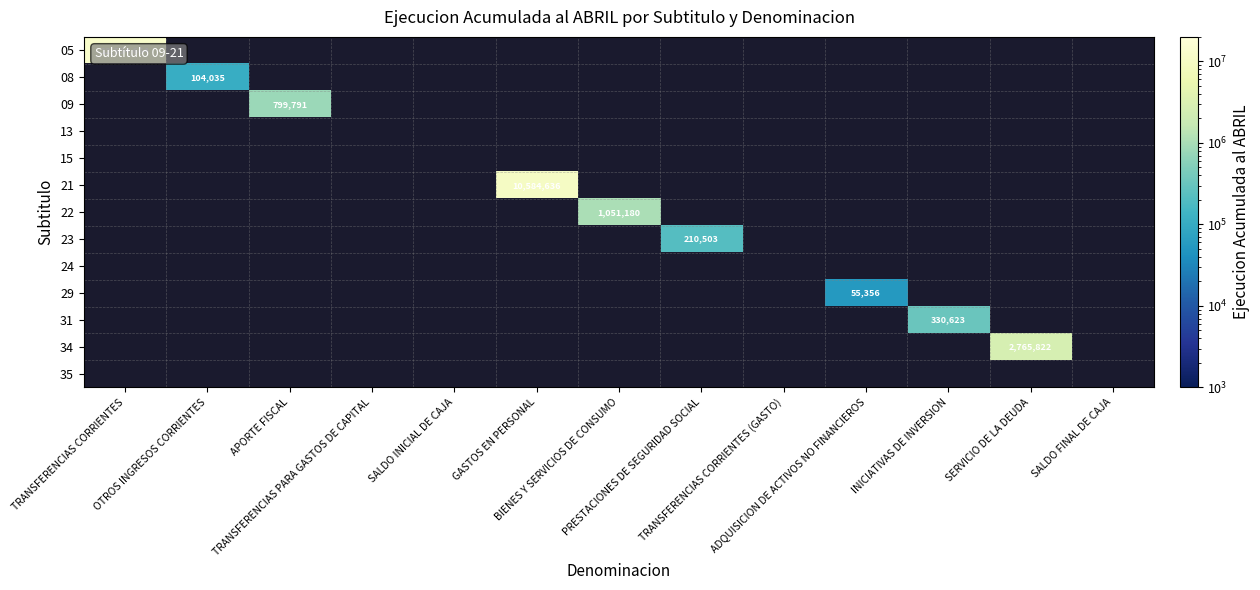

Between OTROS INGRESOS CORRIENTES and PRESTACIONES DE SEGURIDAD SOCIAL, which is larger?

PRESTACIONES DE SEGURIDAD SOCIAL